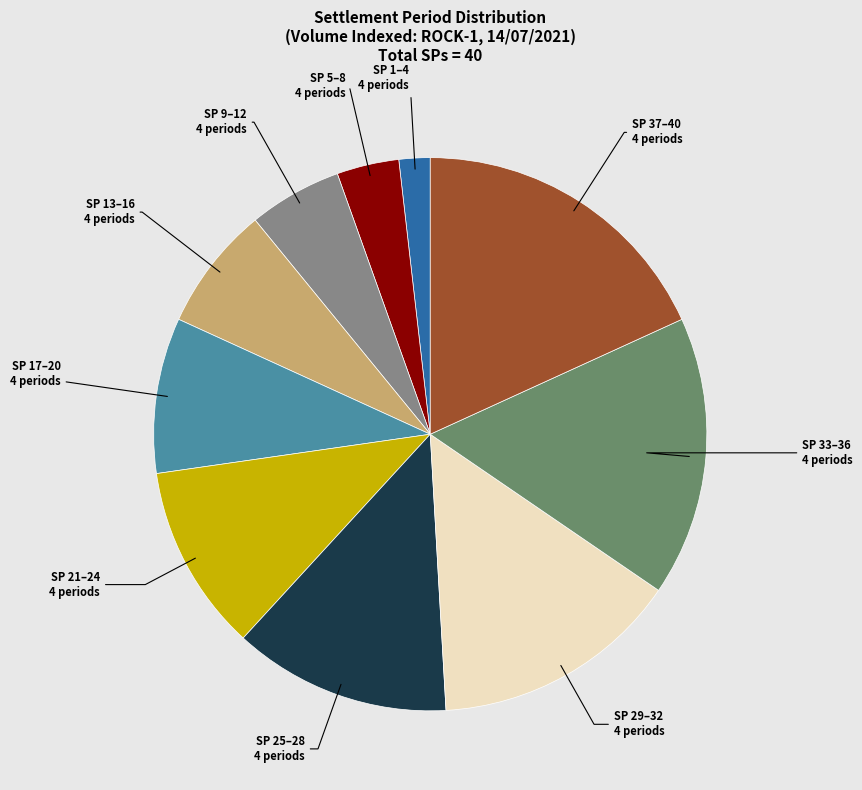

Is there a majority slice in this chart?

No